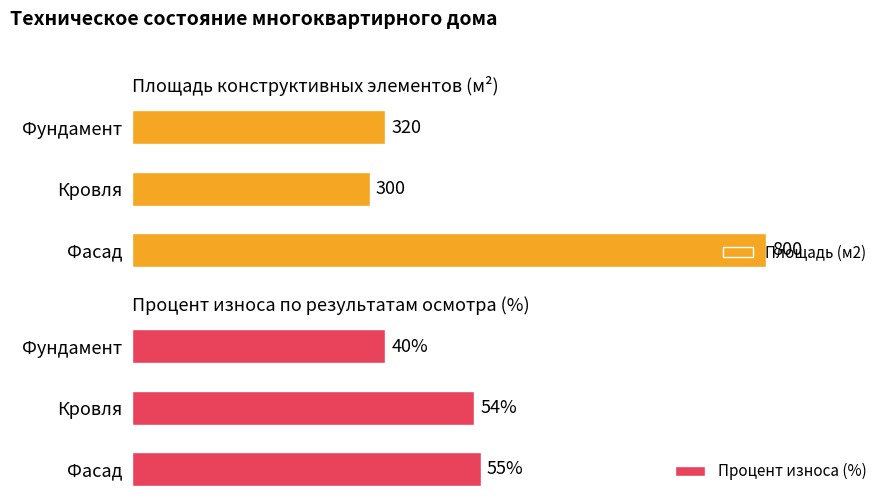

Reading left to right, what are all the values shown in this chart?

Площадь (м2): 320	300	800
Процент износа (%): 40	54	55